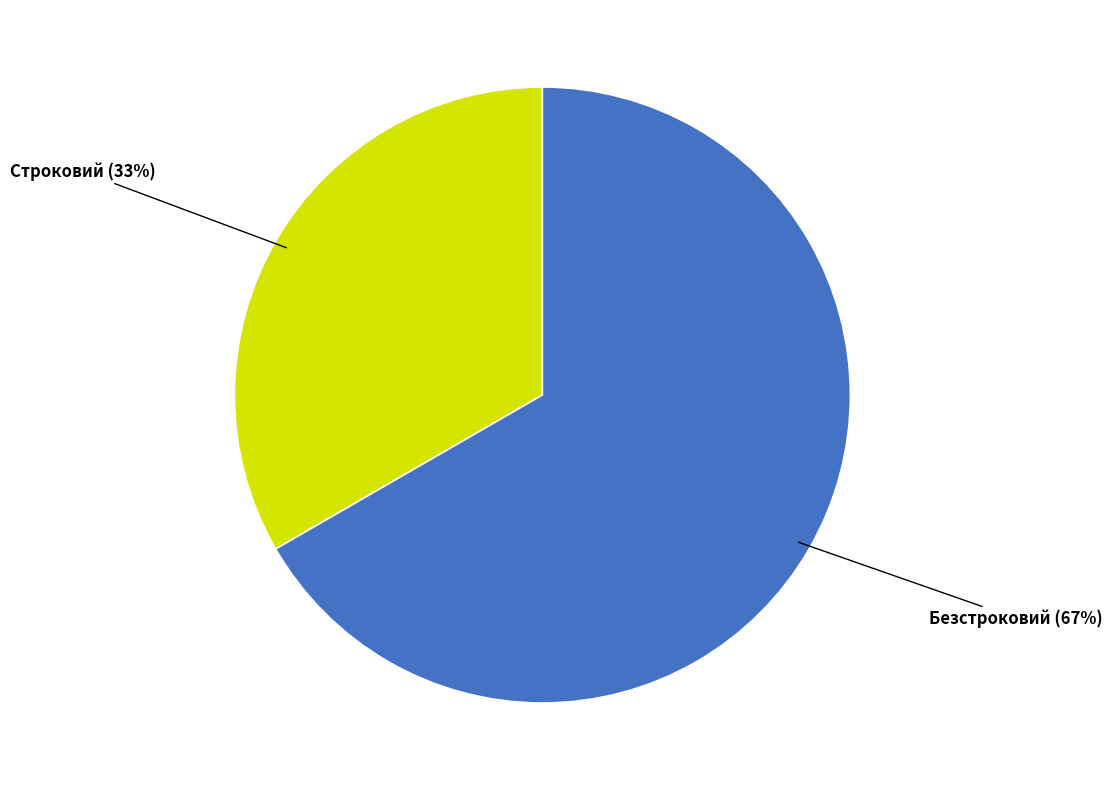

To the nearest percent, what is the average slice percentage?

50%